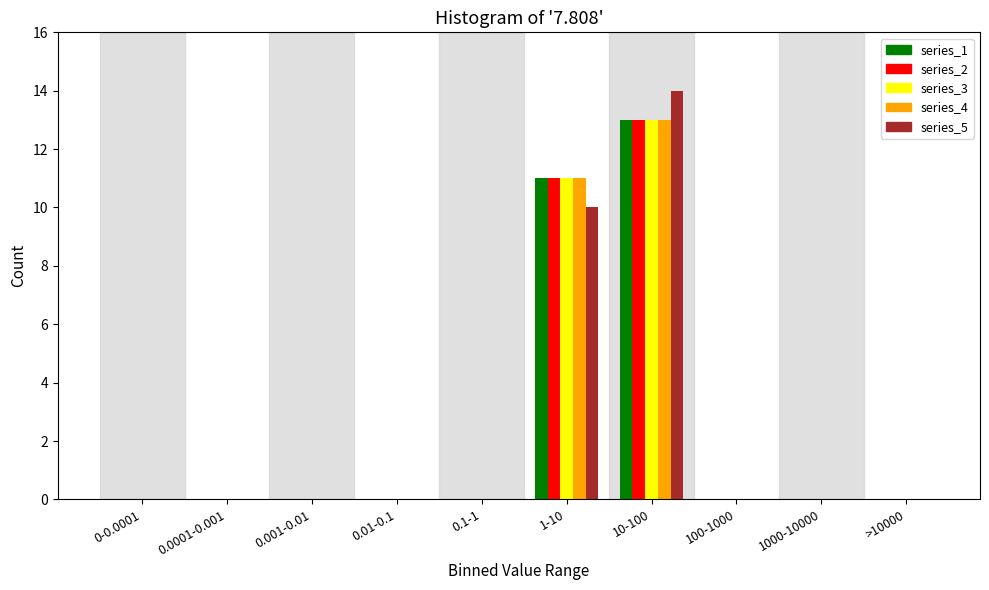

Is it true that series_3 equals 5 at 1000-10000?

False